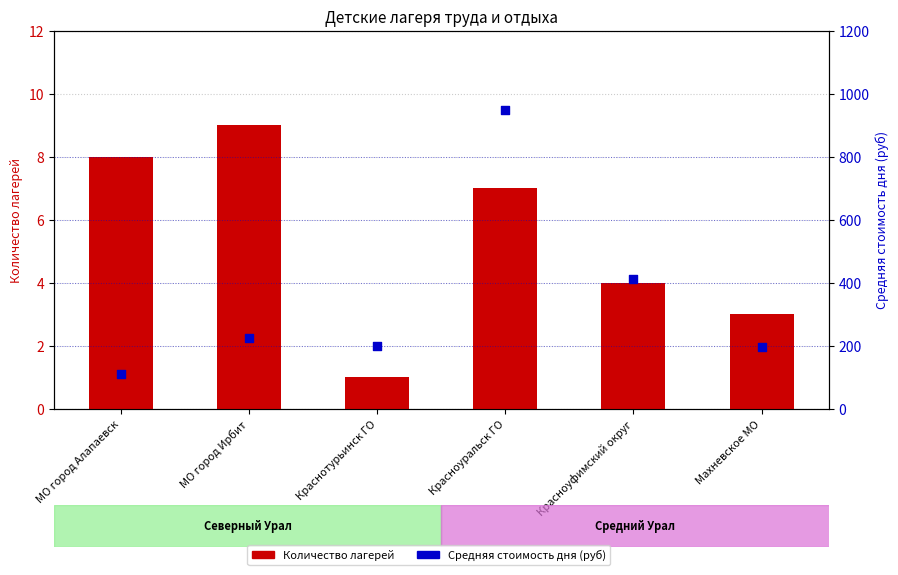

Which series reaches the maximum Y coordinate?

Средняя стоимость дня (руб)